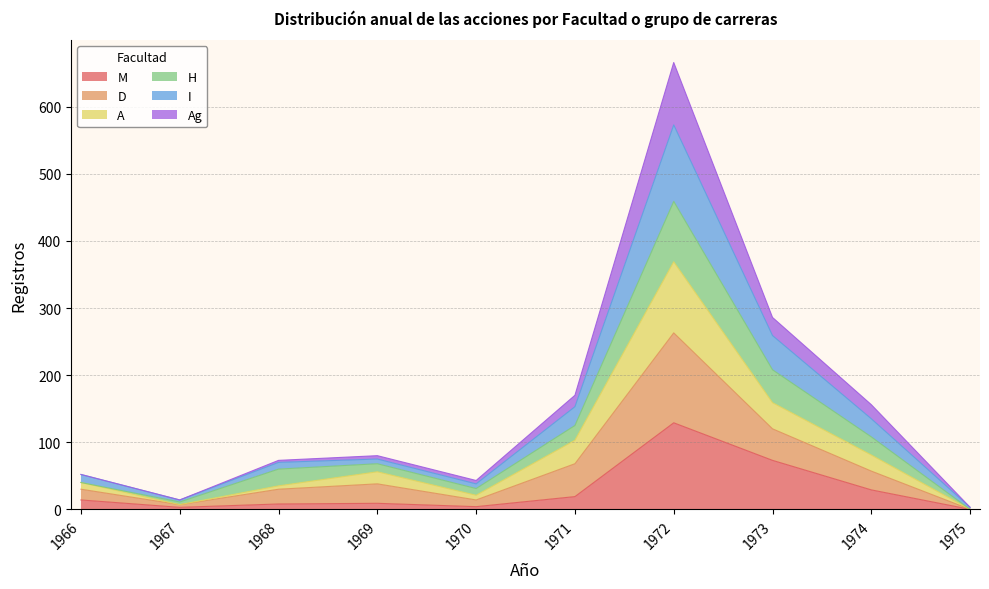

Which has a higher value, 1969 or 1973?

1973